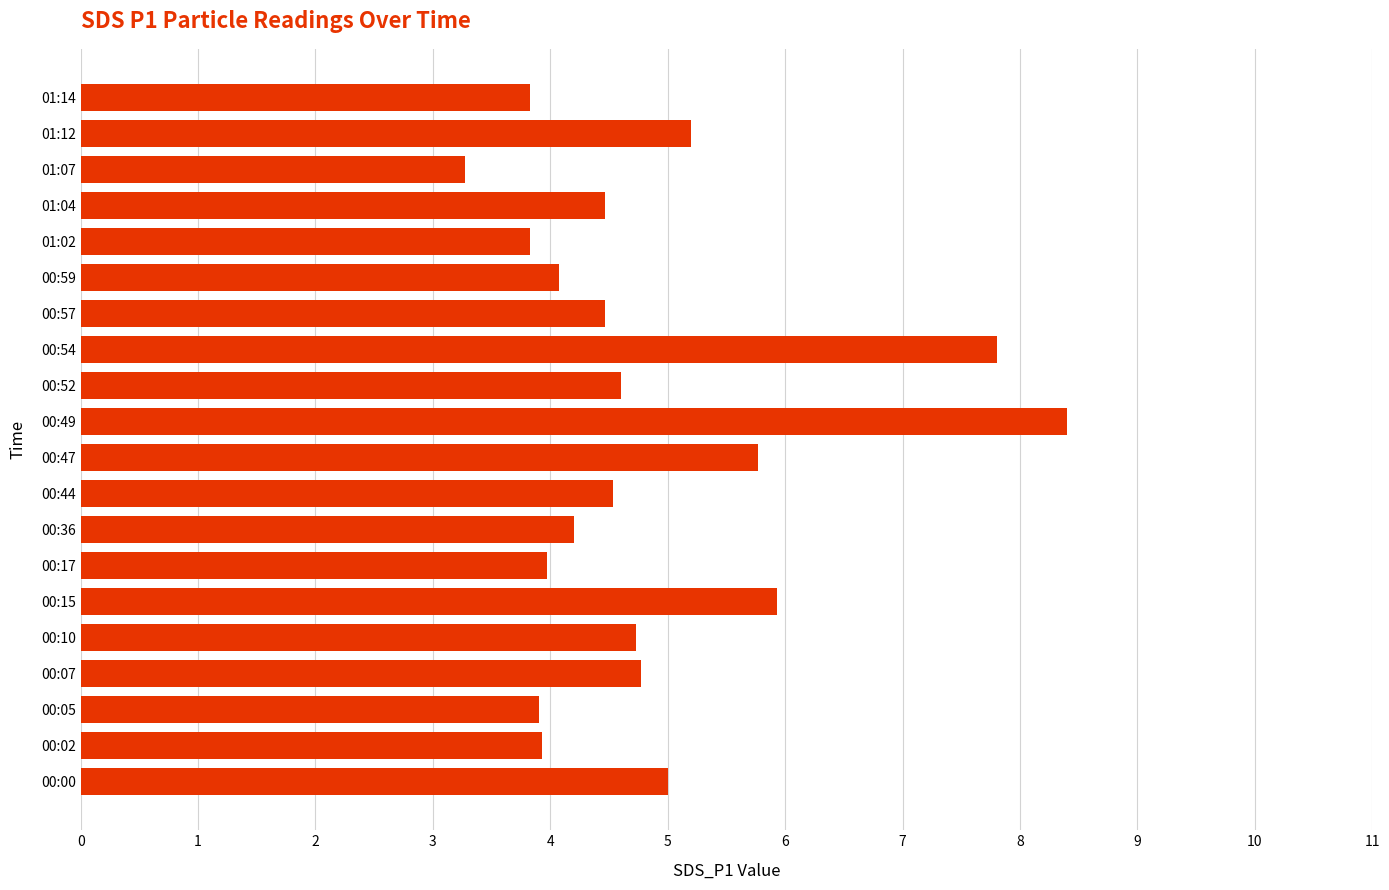

Which category has the highest value across all series?

00:49